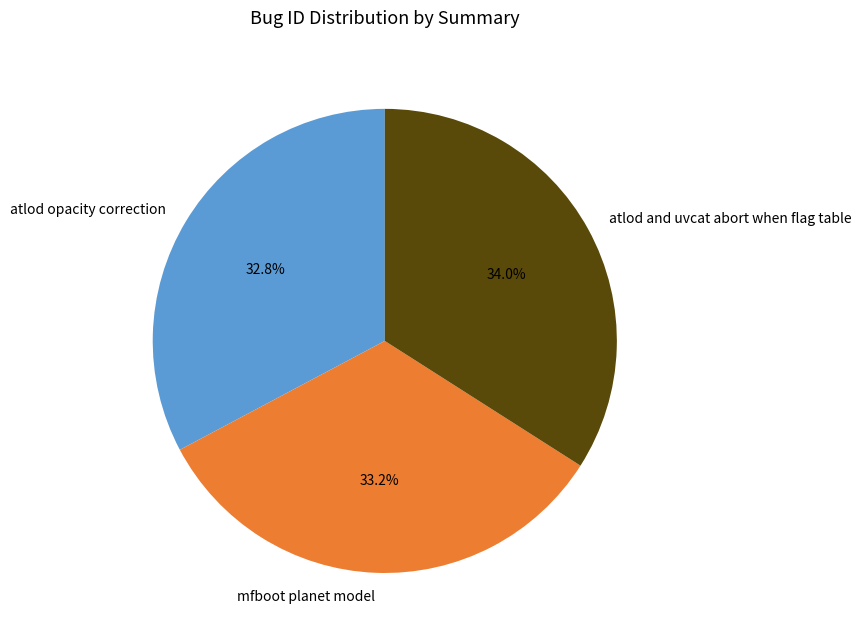

True or false: atlod opacity correction accounts for 23% of the total.

False